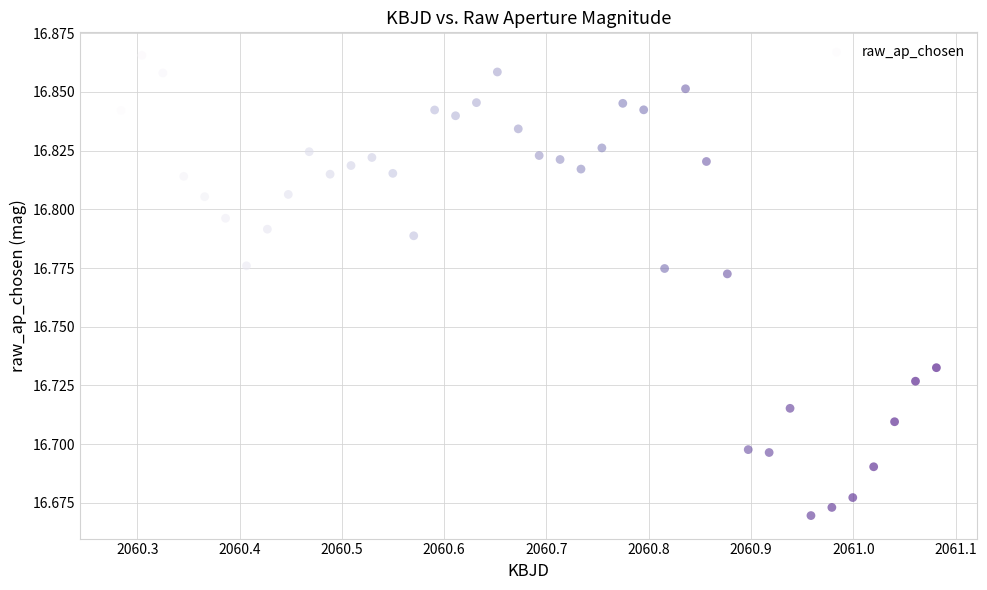

What is the range of X values (max minus min)?

0.8